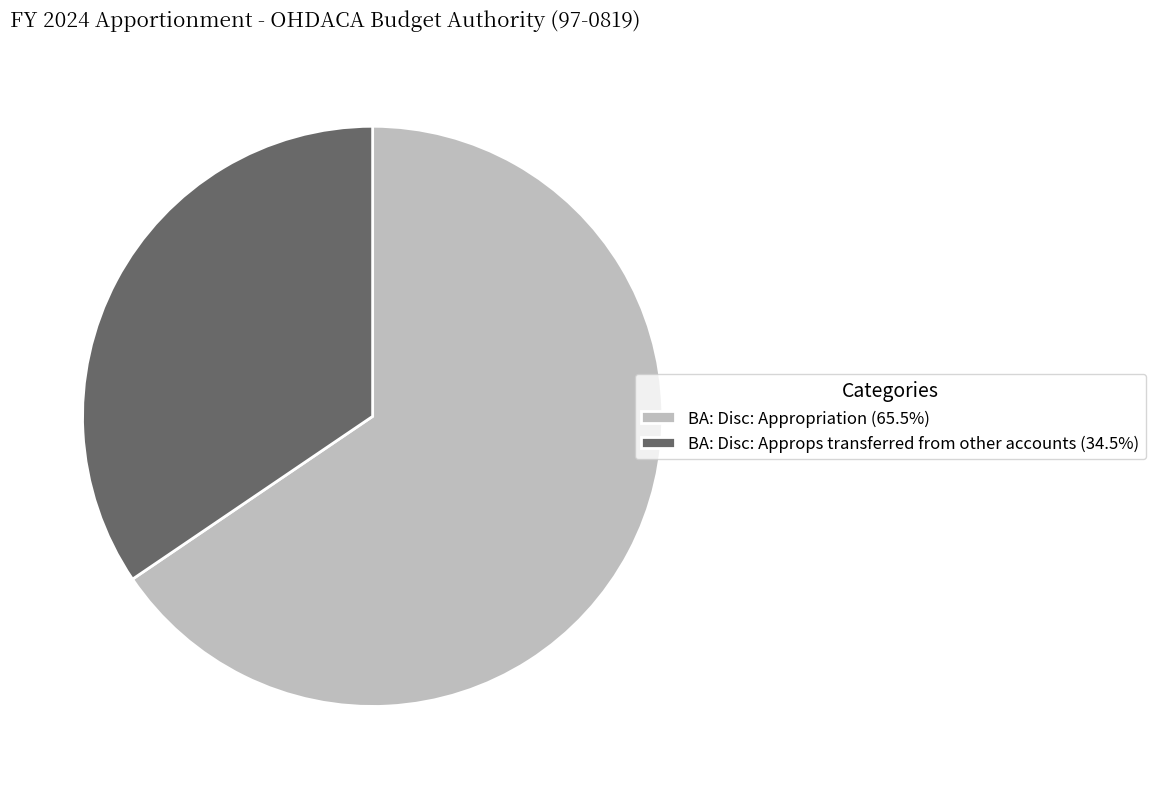

Combined, do BA: Disc: Approps transferred from other accounts (34.5%) and BA: Disc: Appropriation (65.5%) account for over 50%?

Yes